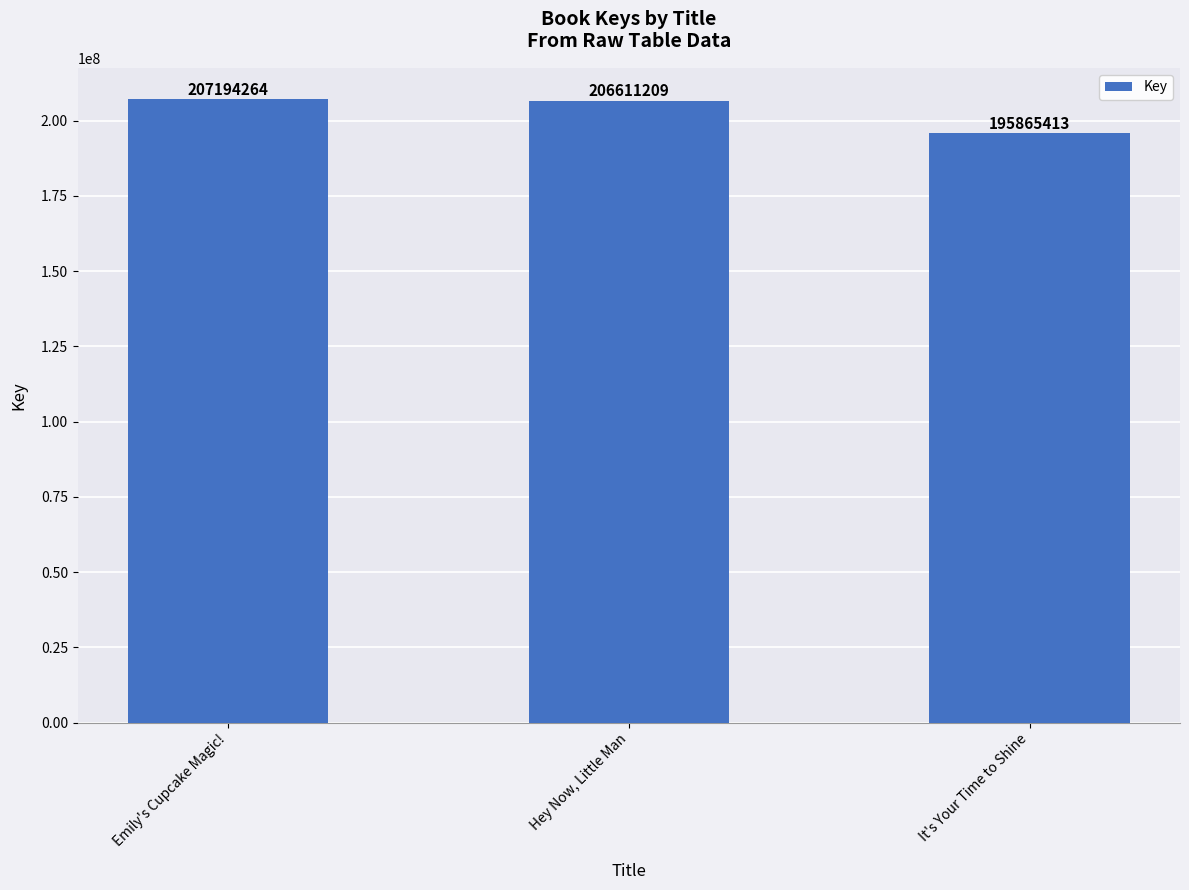

What is the change in value from Emily's Cupcake Magic! to It's Your Time to Shine?

-11328851